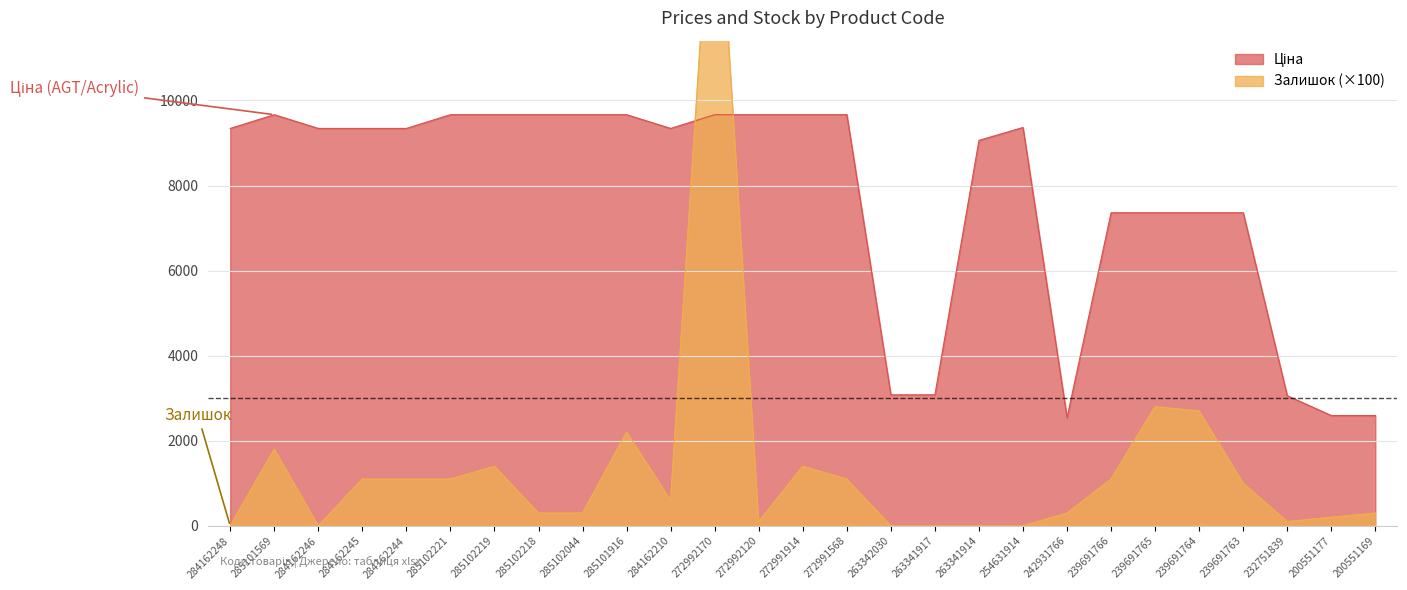

What is the difference between the highest and lowest values at 285102219?

8264.7